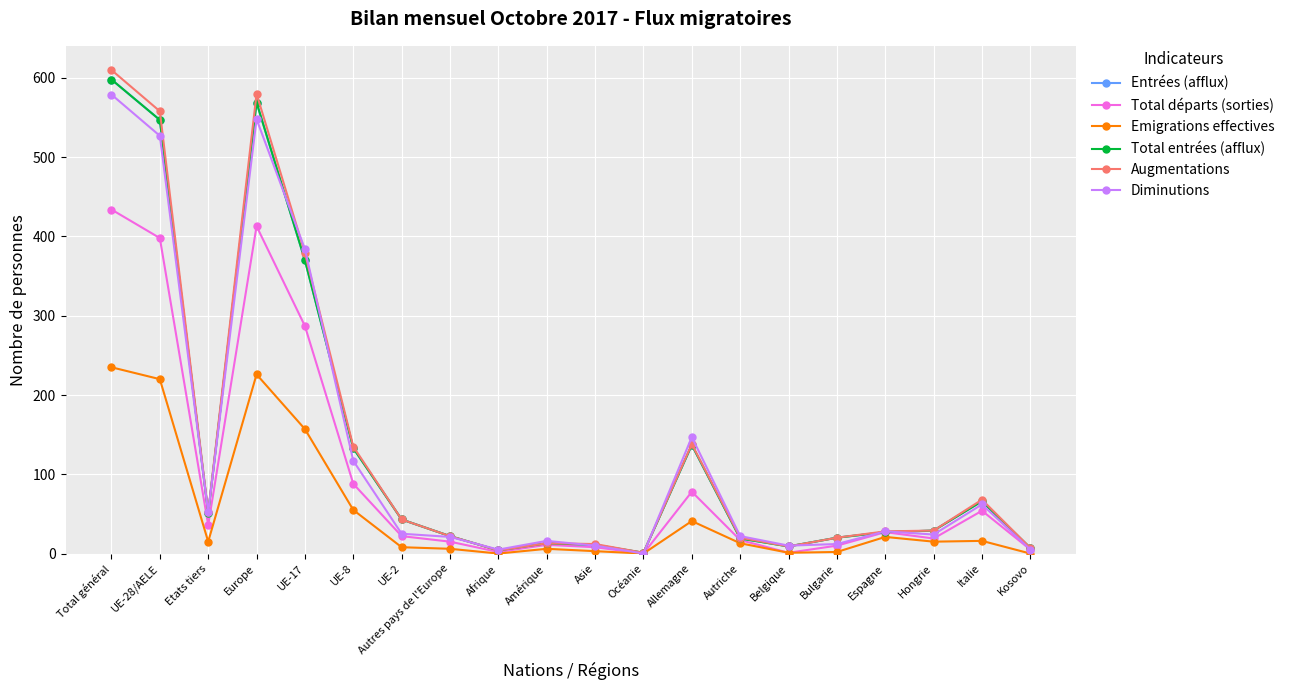

What is the average value of the Emigrations effectives series?

52